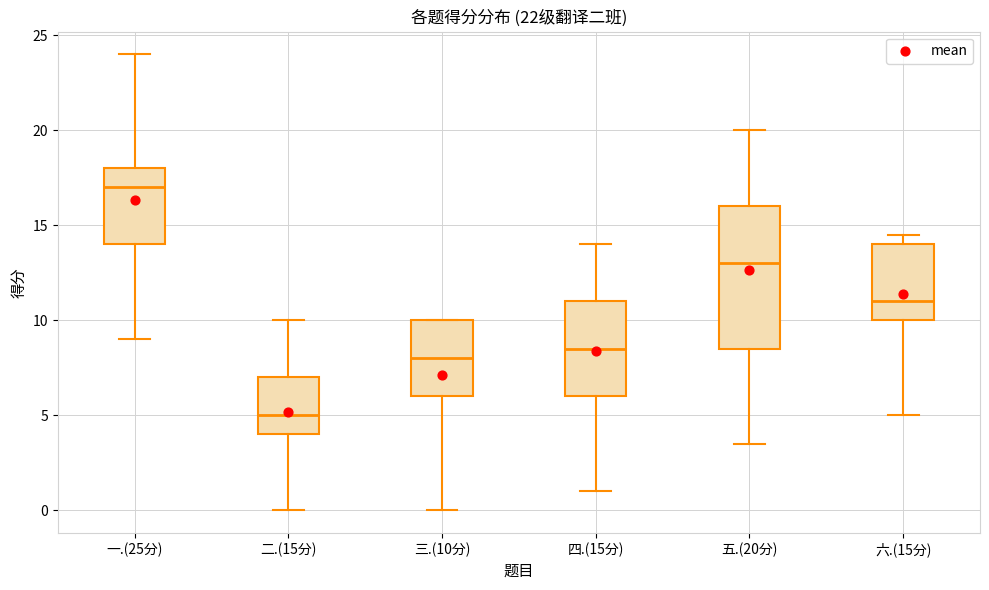

Reading left to right, transcribe this box plot: for each box, give where its median line is, the range the box spans, and where its two whiskers end, as read against the y-axis. The values are not printed on the chart, so give them approximately, as read against the axis.

一.(25分): median 17.0, box 14.0 to 18.0, whiskers 9.0 to 24.0
二.(15分): median 5.0, box 4.0 to 7.0, whiskers 0.0 to 10.0
三.(10分): median 8.0, box 6.0 to 10.0, whiskers 0.0 to 10.0
四.(15分): median 8.5, box 6.0 to 11.0, whiskers 1.0 to 14.0
五.(20分): median 13.0, box 8.5 to 16.0, whiskers 3.5 to 20.0
六.(15分): median 11.0, box 10.0 to 14.0, whiskers 5.0 to 14.5